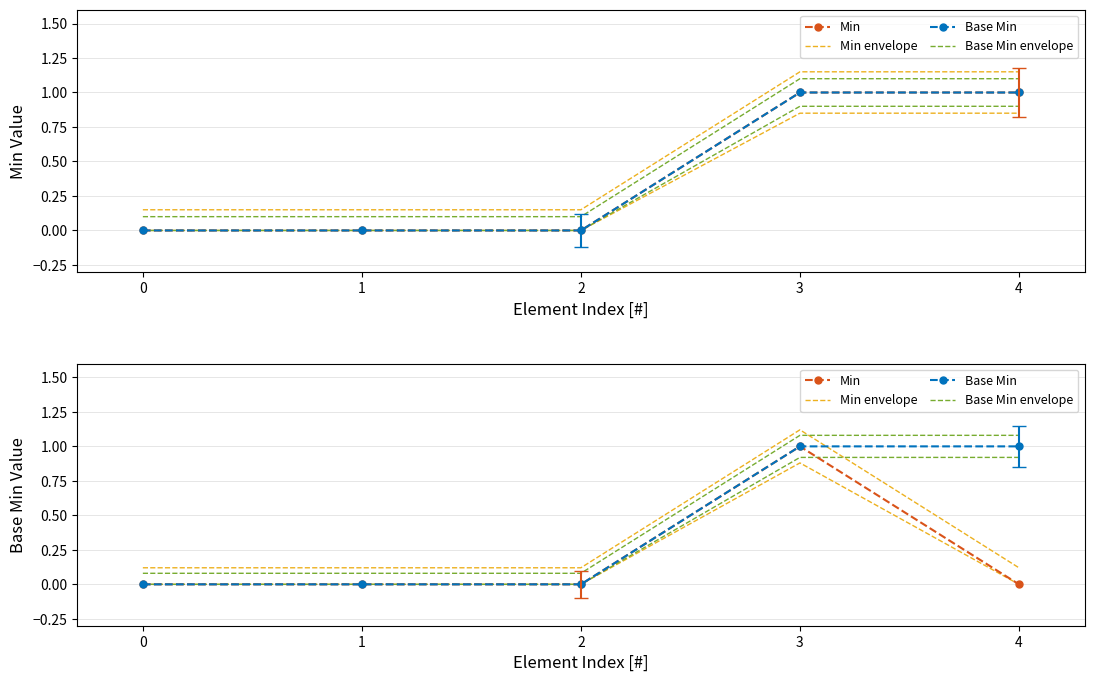

The value of Min envelope at 3 is 1.1. True or false?

True